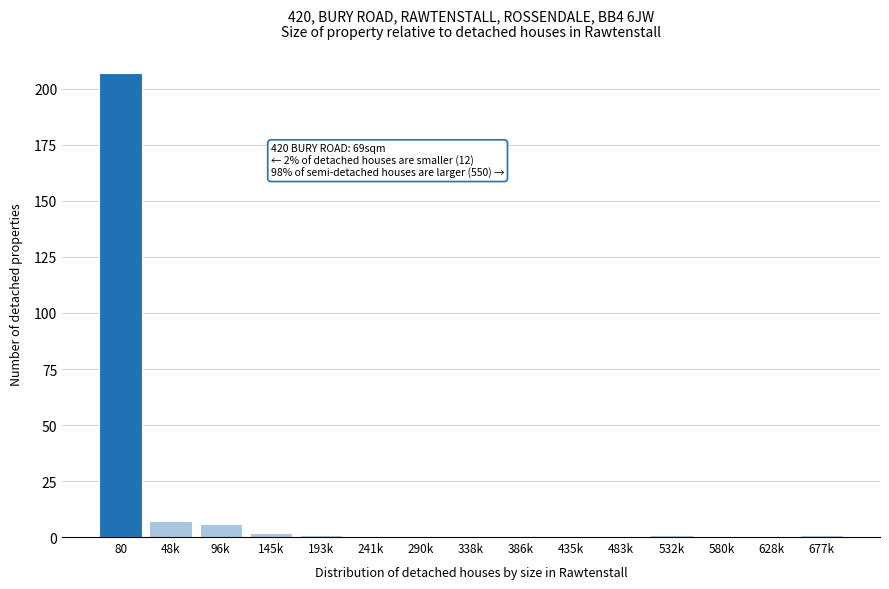

Reading left to right, what are all the values shown in this chart?

80=207	48k=7	96k=6	145k=2	193k=1	241k=0	290k=0	338k=0	386k=0	435k=0	483k=0	532k=1	580k=0	628k=0	677k=1